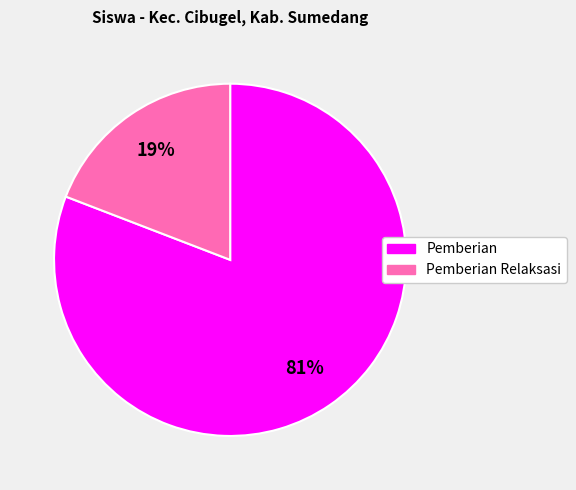

To the nearest percent, what is the average slice percentage?

50%